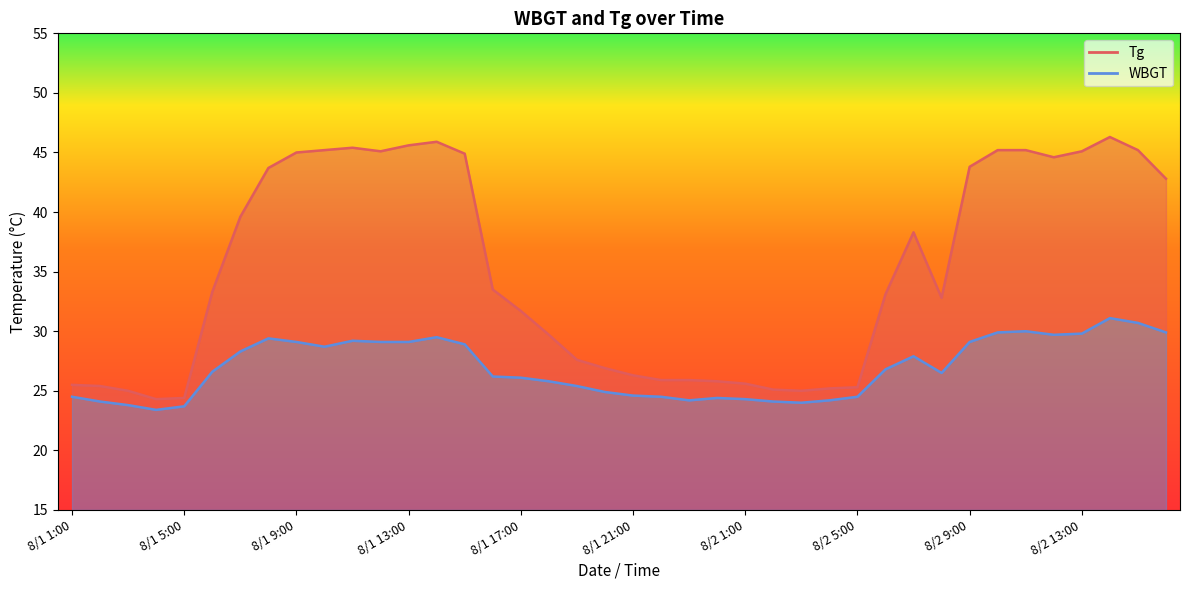

True or false: Tg and WBGT cross at least once.

False